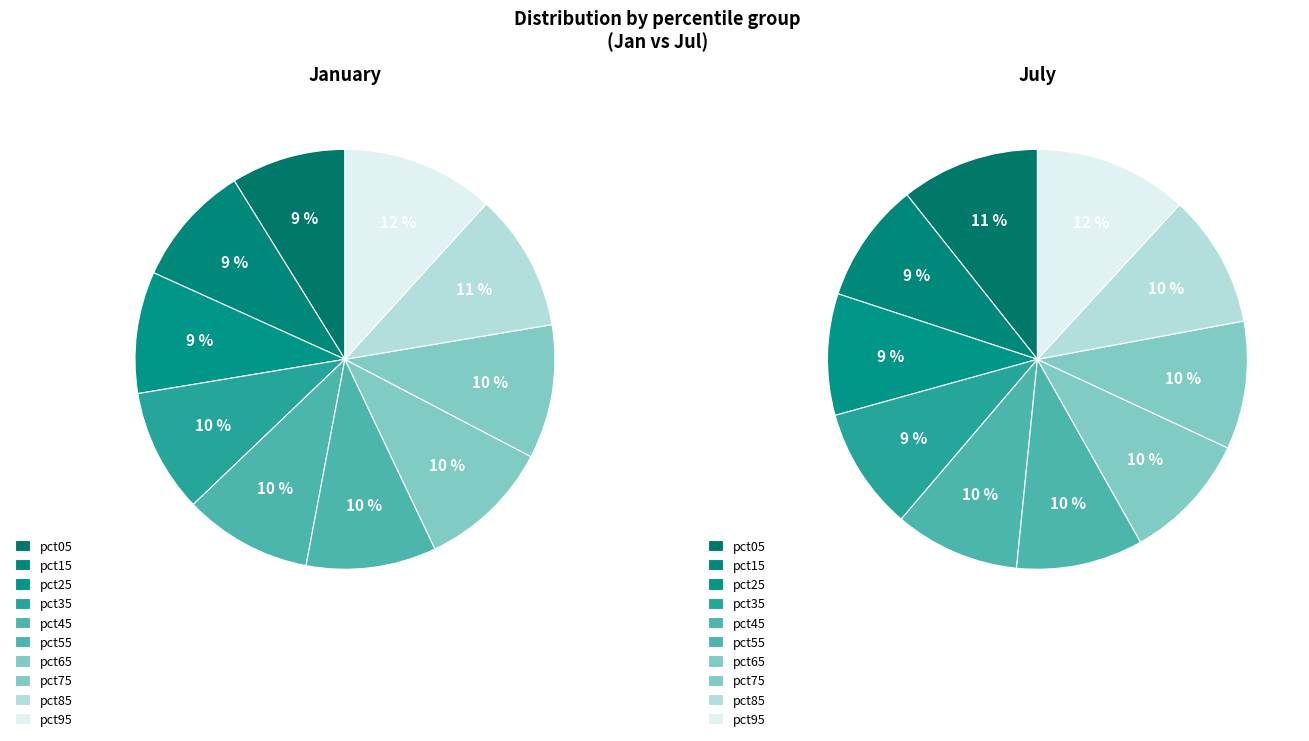

How many segments does this pie chart have?

10